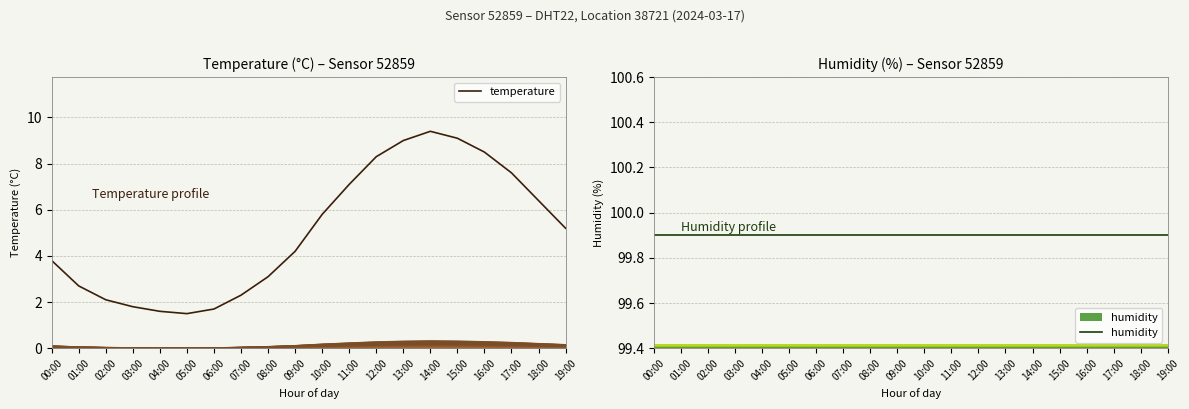

Is it true that temperature equals 9.3 at 10:00?

False